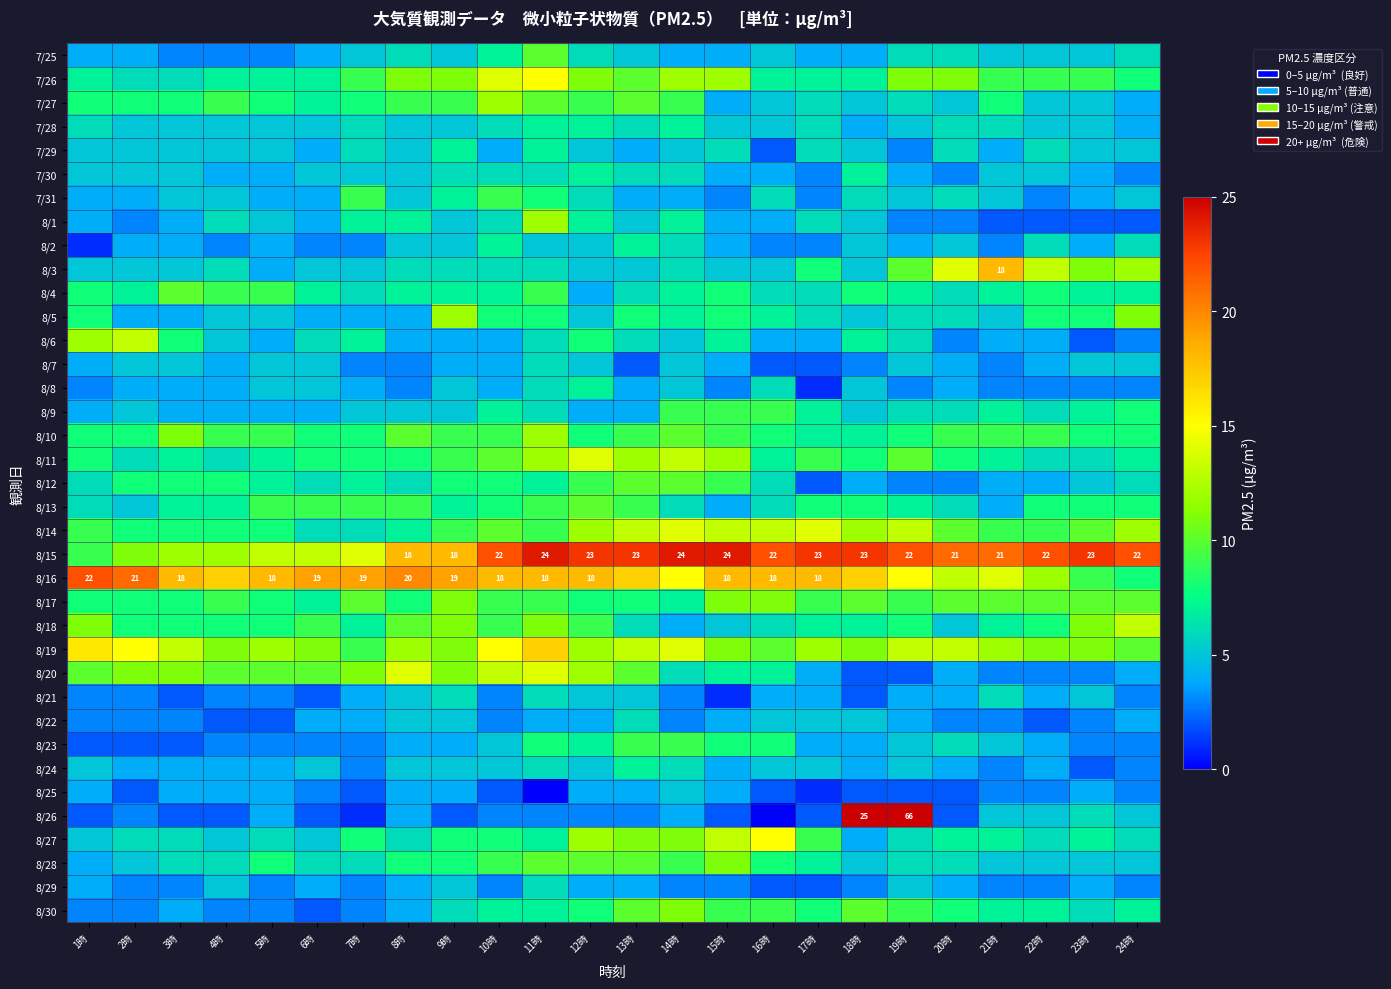

How many distinct data groups are displayed?

37